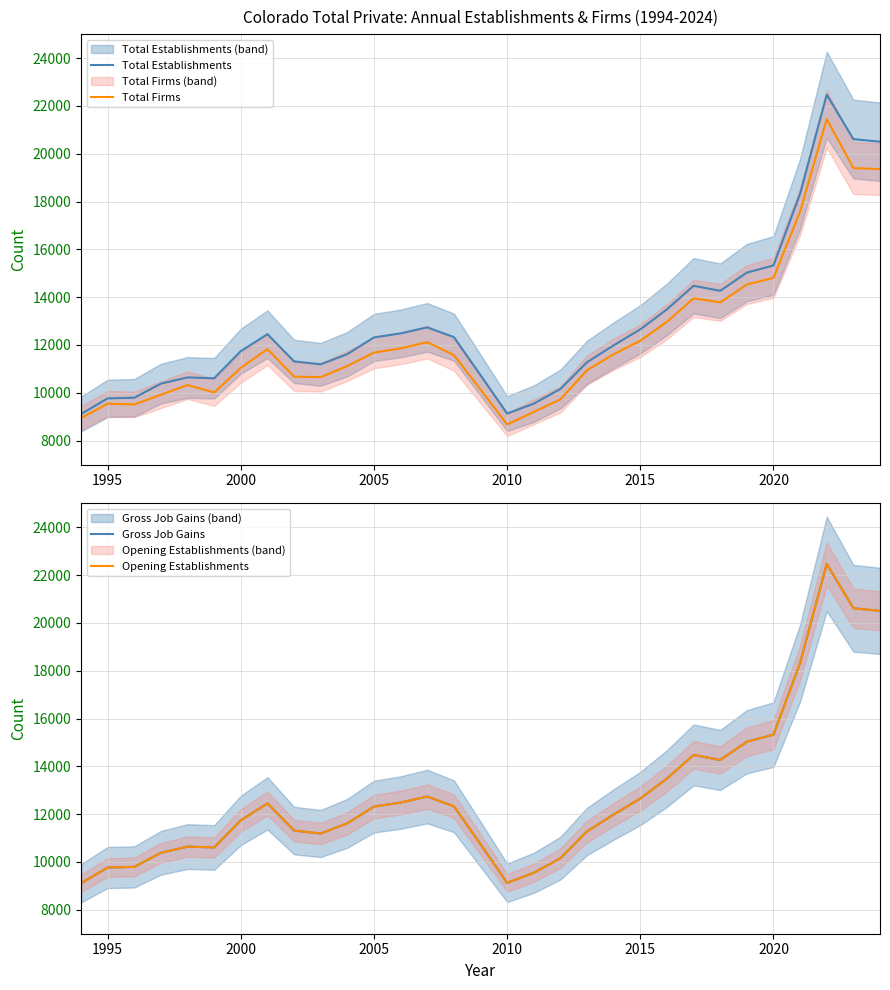

What is the highest value of the Total Establishments series?

22465